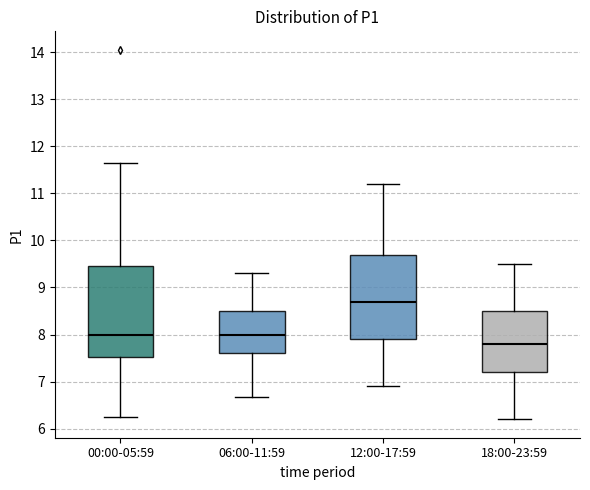

Which box is the tallest, from its lower edge to its upper edge?

00:00-05:59